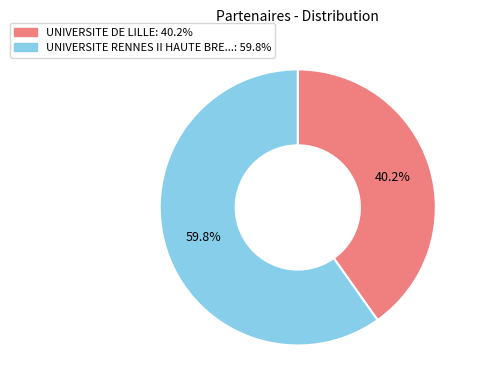

Is there a majority slice in this chart?

Yes